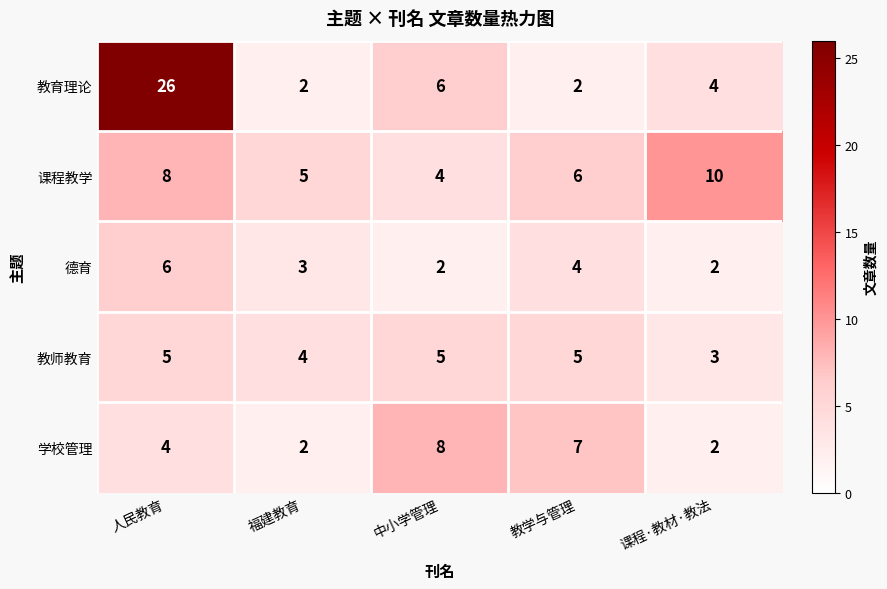

Reading left to right, list all the values displayed in this chart.

教育理论: 人民教育=26	福建教育=2	中小学管理=6	教学与管理=2	课程·教材·教法=4
课程教学: 人民教育=8	福建教育=5	中小学管理=4	教学与管理=6	课程·教材·教法=10
德育: 人民教育=6	福建教育=3	中小学管理=2	教学与管理=4	课程·教材·教法=2
教师教育: 人民教育=5	福建教育=4	中小学管理=5	教学与管理=5	课程·教材·教法=3
学校管理: 人民教育=4	福建教育=2	中小学管理=8	教学与管理=7	课程·教材·教法=2